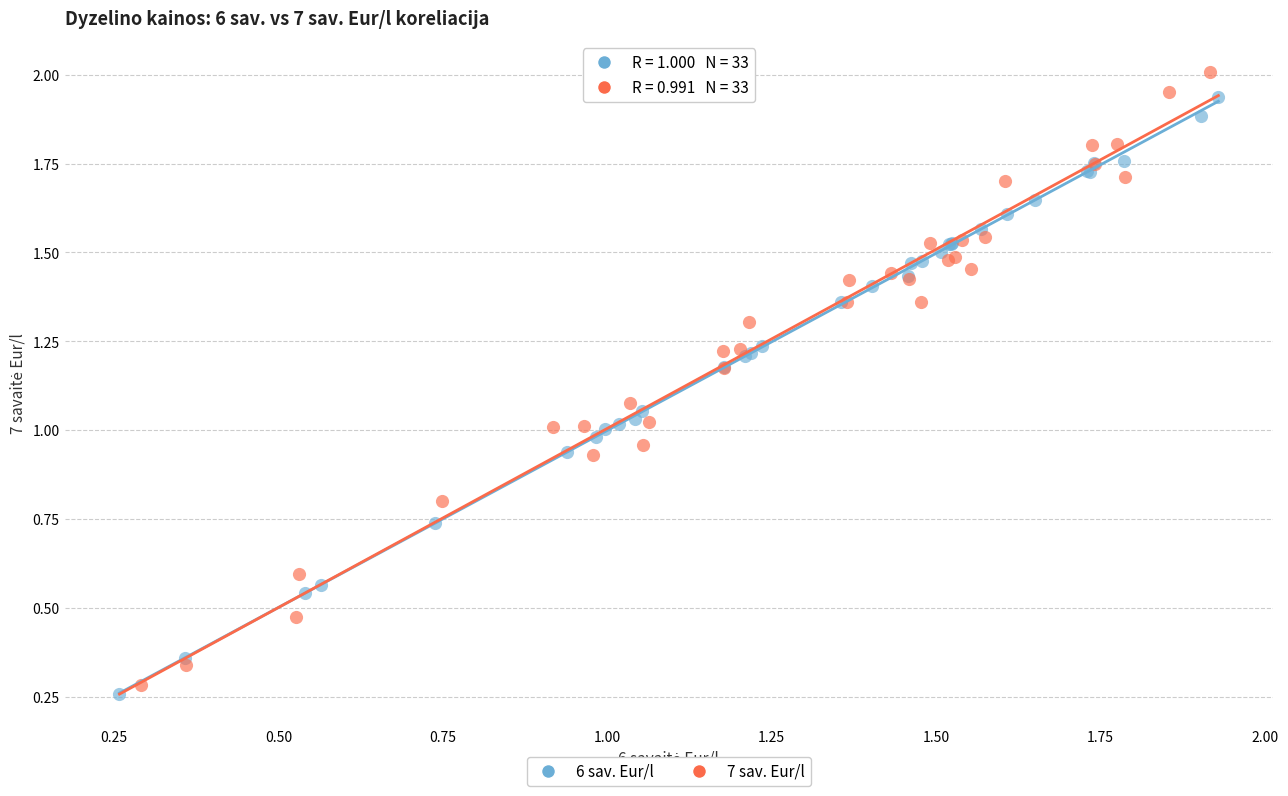

Which series has the widest spread of Y values?

7 sav. Eur/l